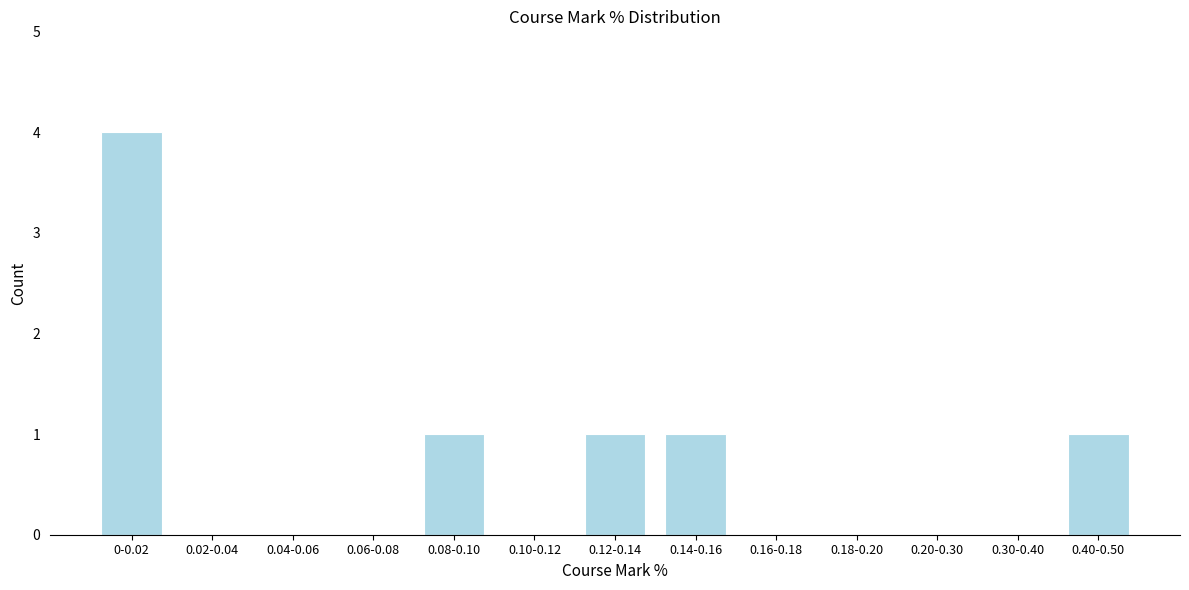

Reading left to right, extract all data points from this chart.

0-0.02=4	0.02-0.04=0	0.04-0.06=0	0.06-0.08=0	0.08-0.10=1	0.10-0.12=0	0.12-0.14=1	0.14-0.16=1	0.16-0.18=0	0.18-0.20=0	0.20-0.30=0	0.30-0.40=0	0.40-0.50=1